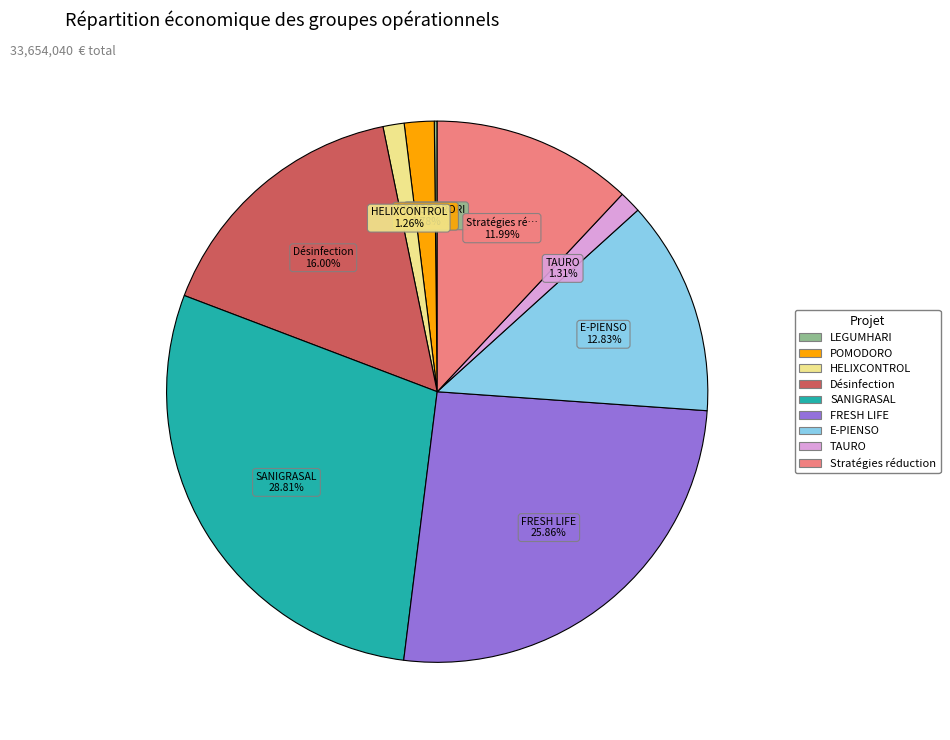

Is it true that HELIXCONTROL is 11% of the pie?

False